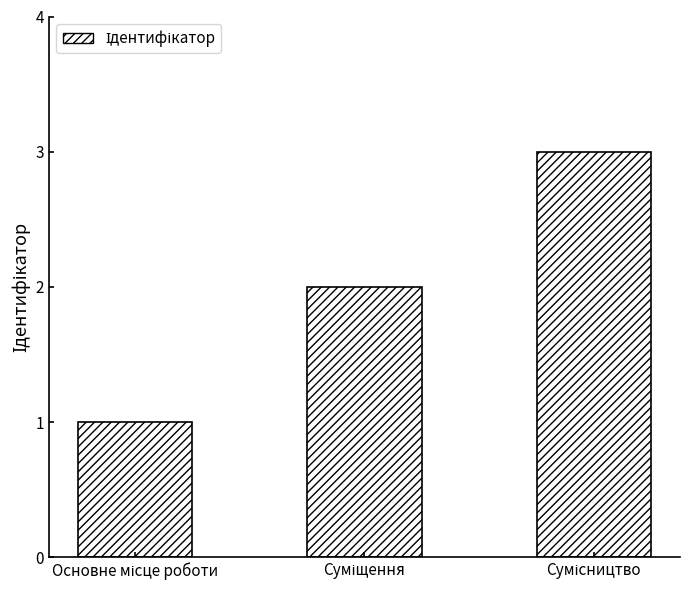

How many data points are less than 2?

1